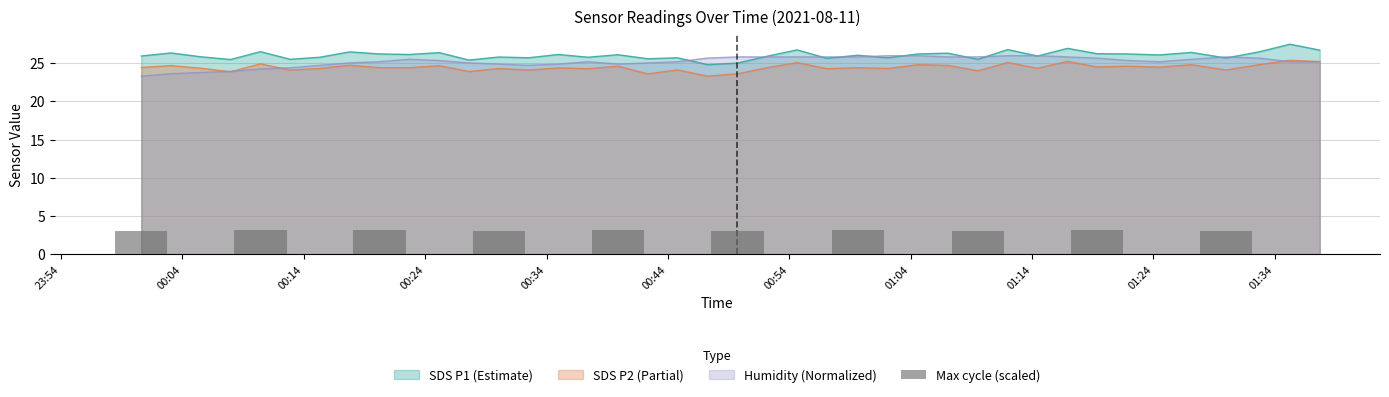

What is the lowest value of the Humidity (Normalized) series?

23.3